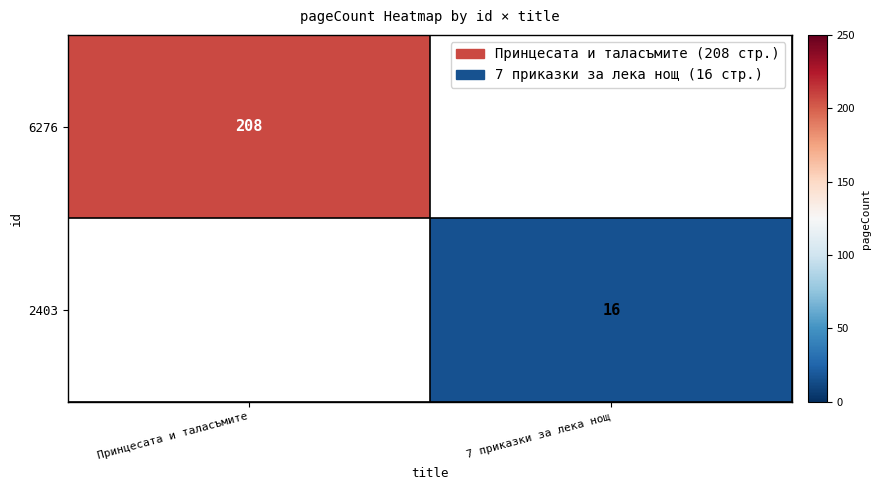

What is the total value across all series at 7 приказки за лека нощ?

16